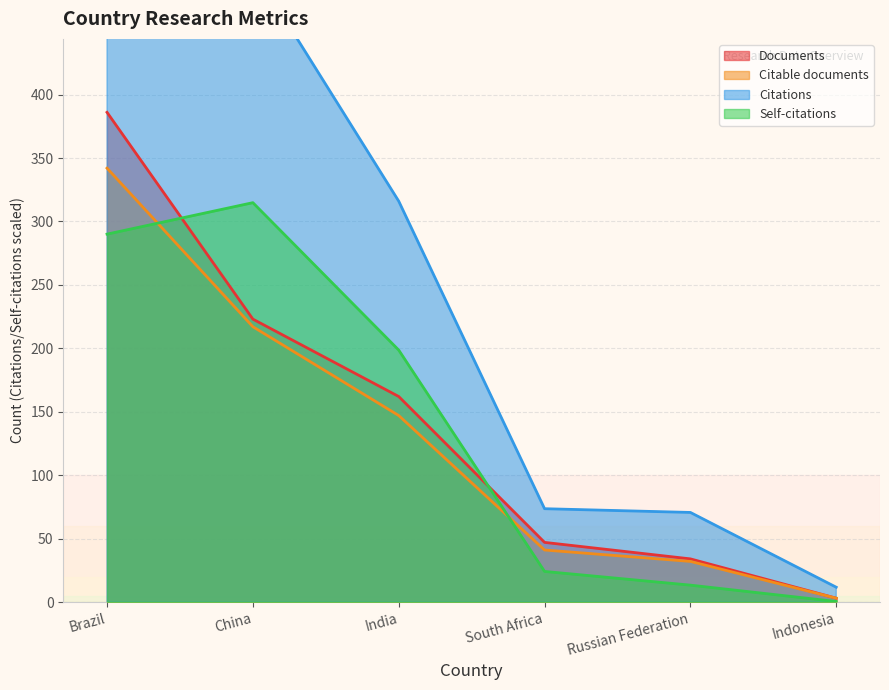

Does the chart display data point markers on the line(s)?

No